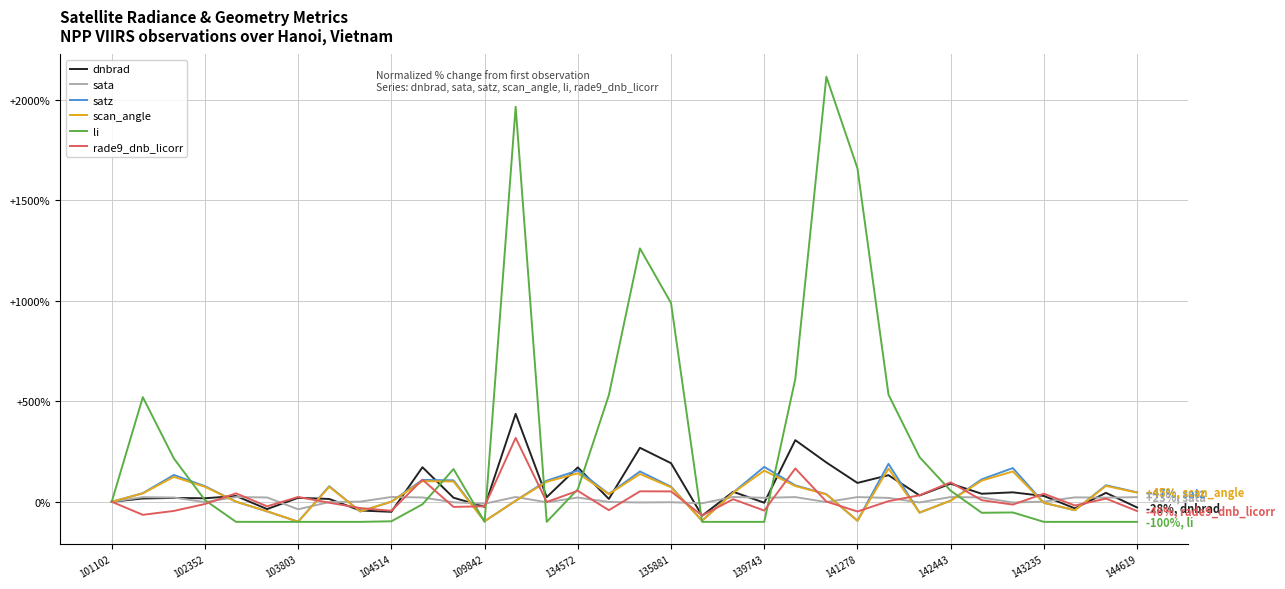

What is the highest value of the dnbrad series?

437.3